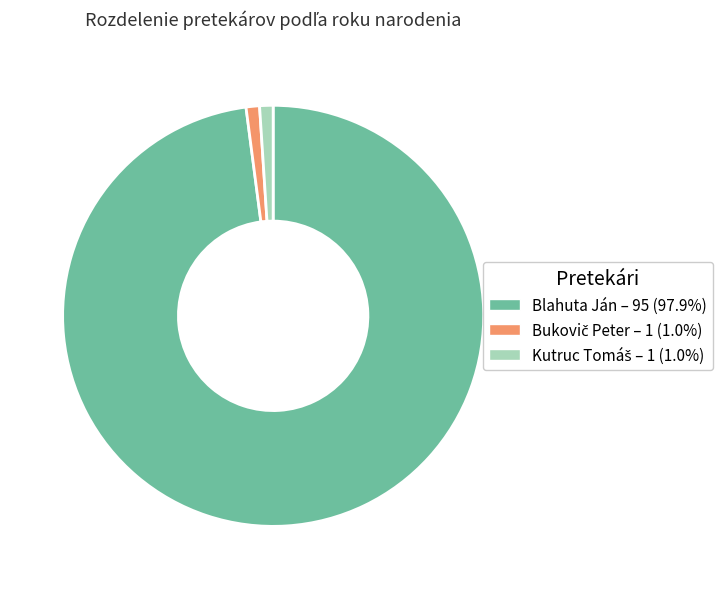

Is there a majority slice in this chart?

Yes